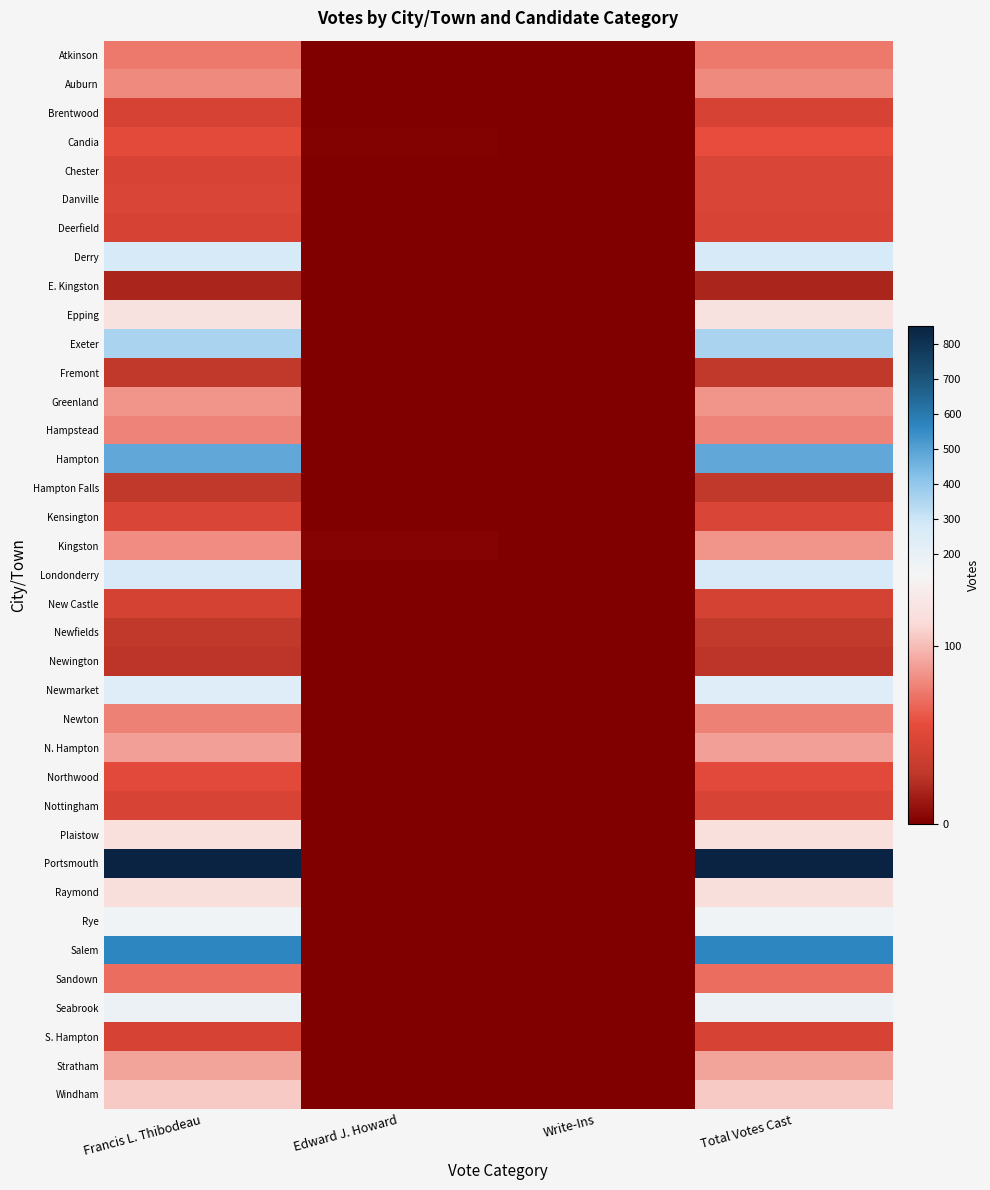

At which category is the sum across all series the highest?

Total Votes Cast